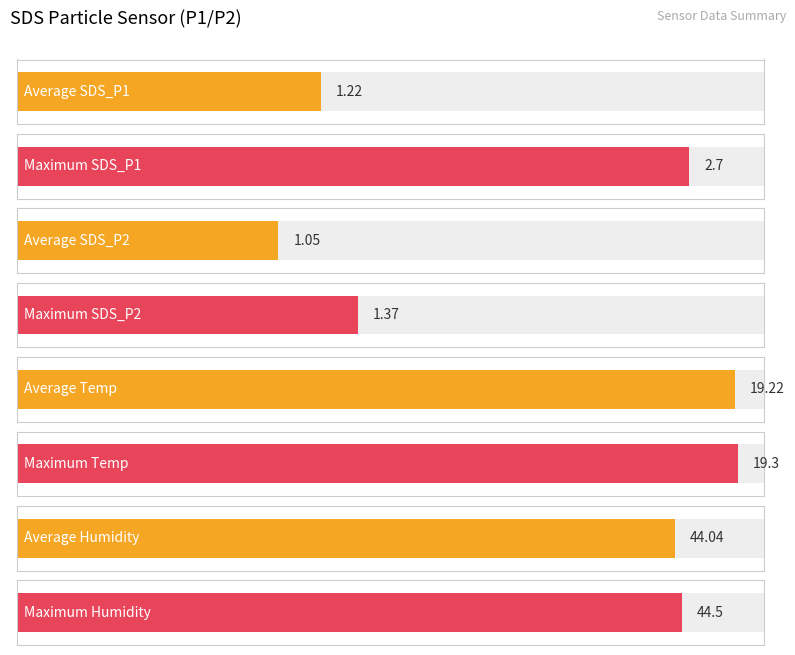

What value does the Humidity series have at 00:44?

44.0